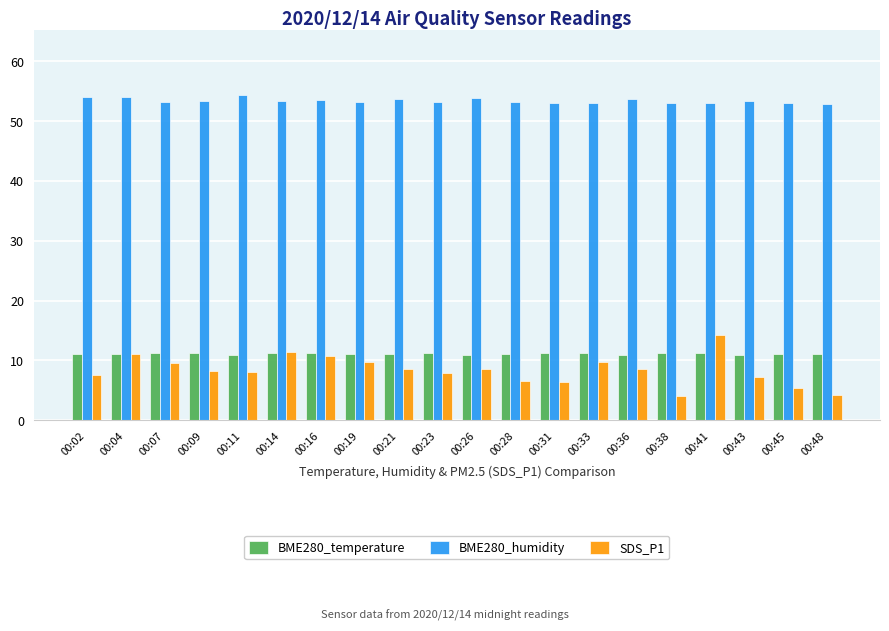

Does the chart contain any negative values?

No